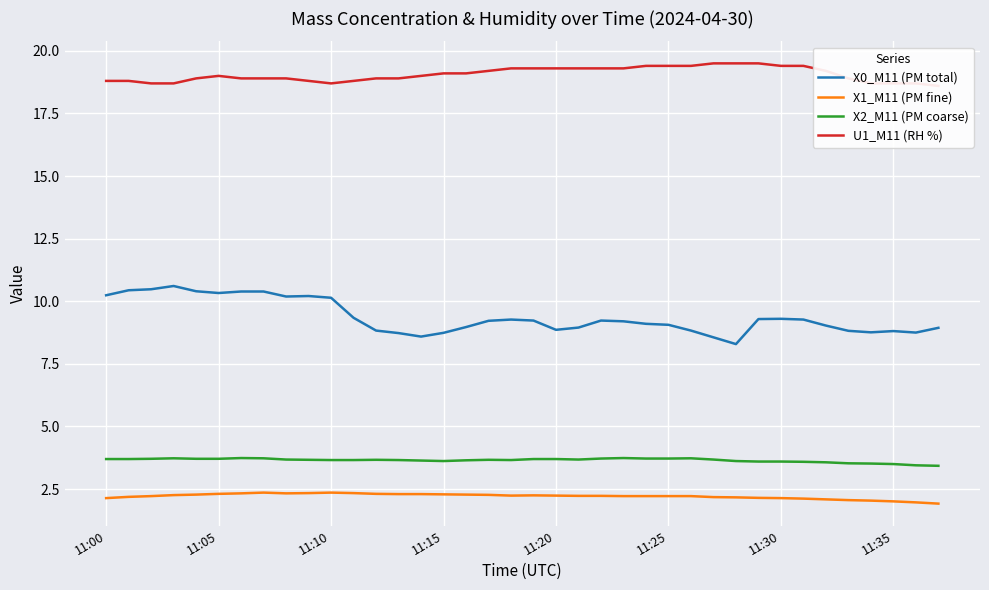

What is the label of the 30th point from the left?

29